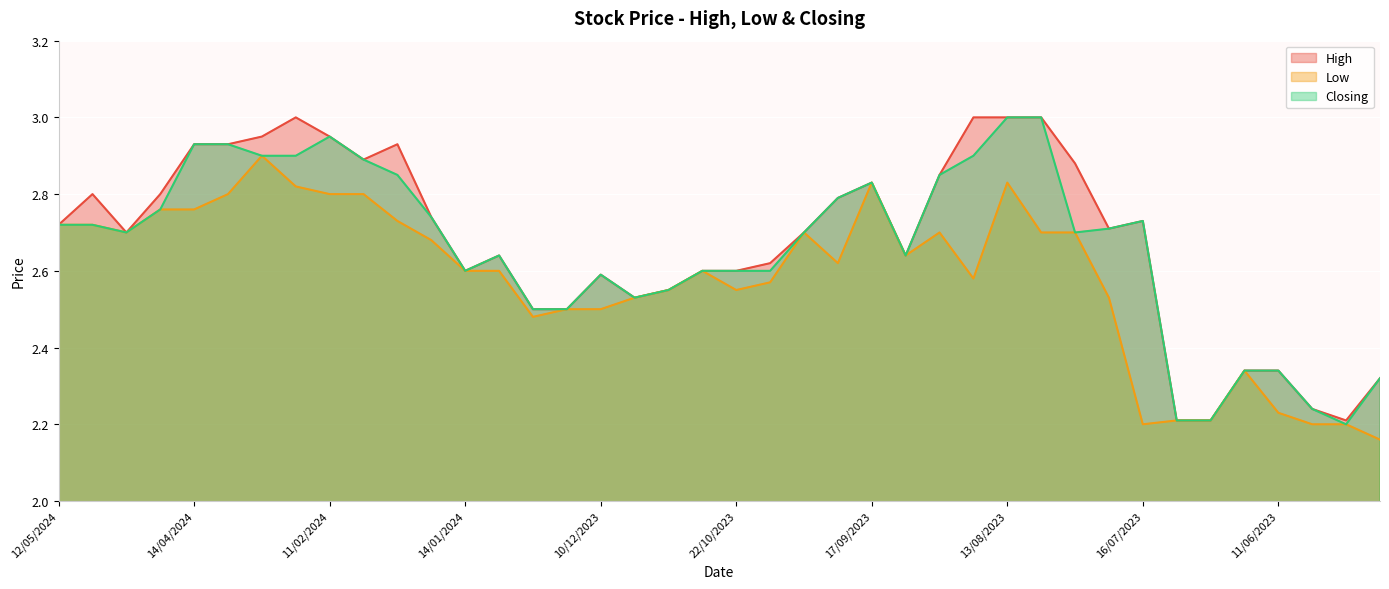

Where is Low nearest to the value 2?

14/05/2023